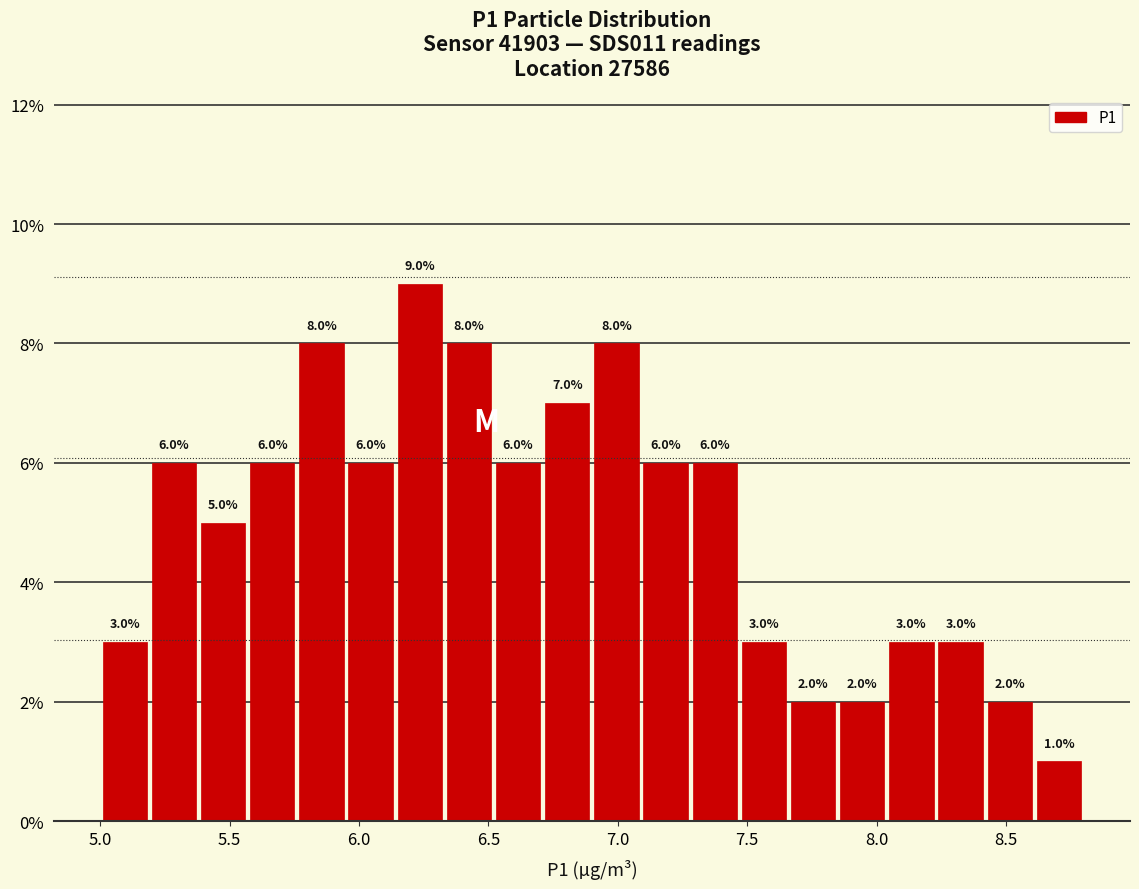

Read against the x-axis, roughly where is the centre of the tallest bar?

6.25